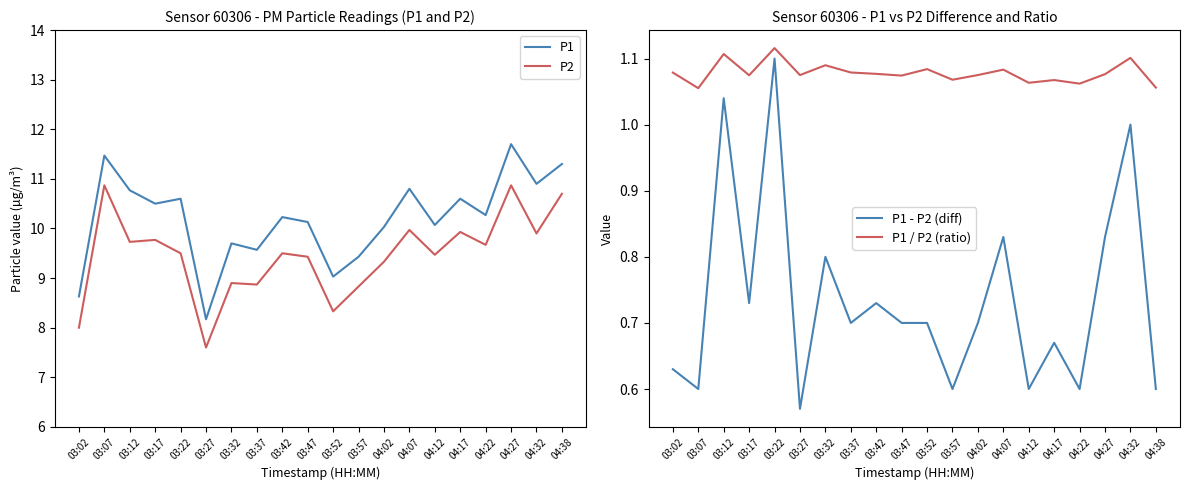

Is it true that P1 - P2 (diff) equals 0.3 at 04:32?

False